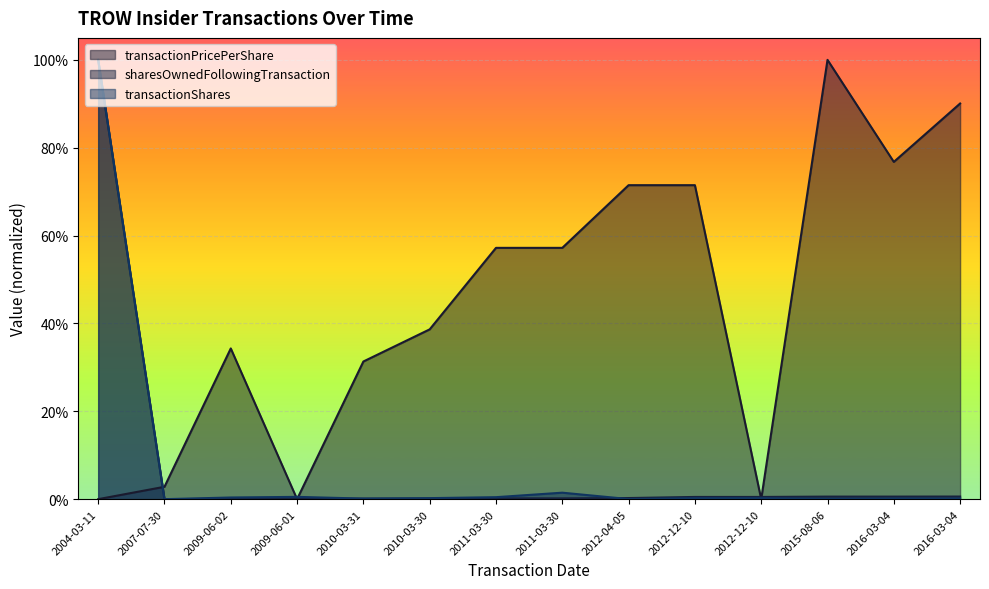

Which series ends up on top after the final intersection of transactionPricePerShare and transactionShares?

transactionPricePerShare